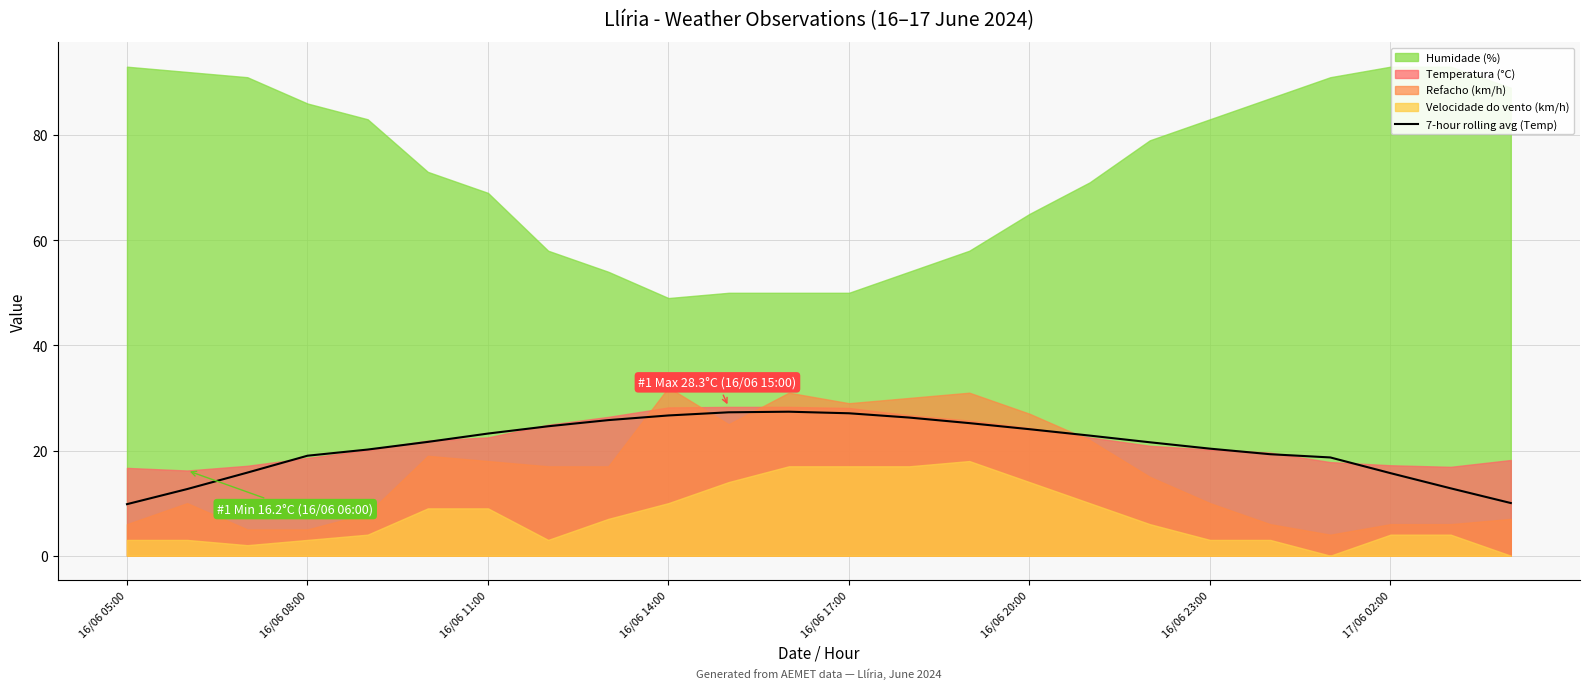

Is it true that 7-hour rolling avg (Temp) equals 16.2 at 16/06 11:00?

False